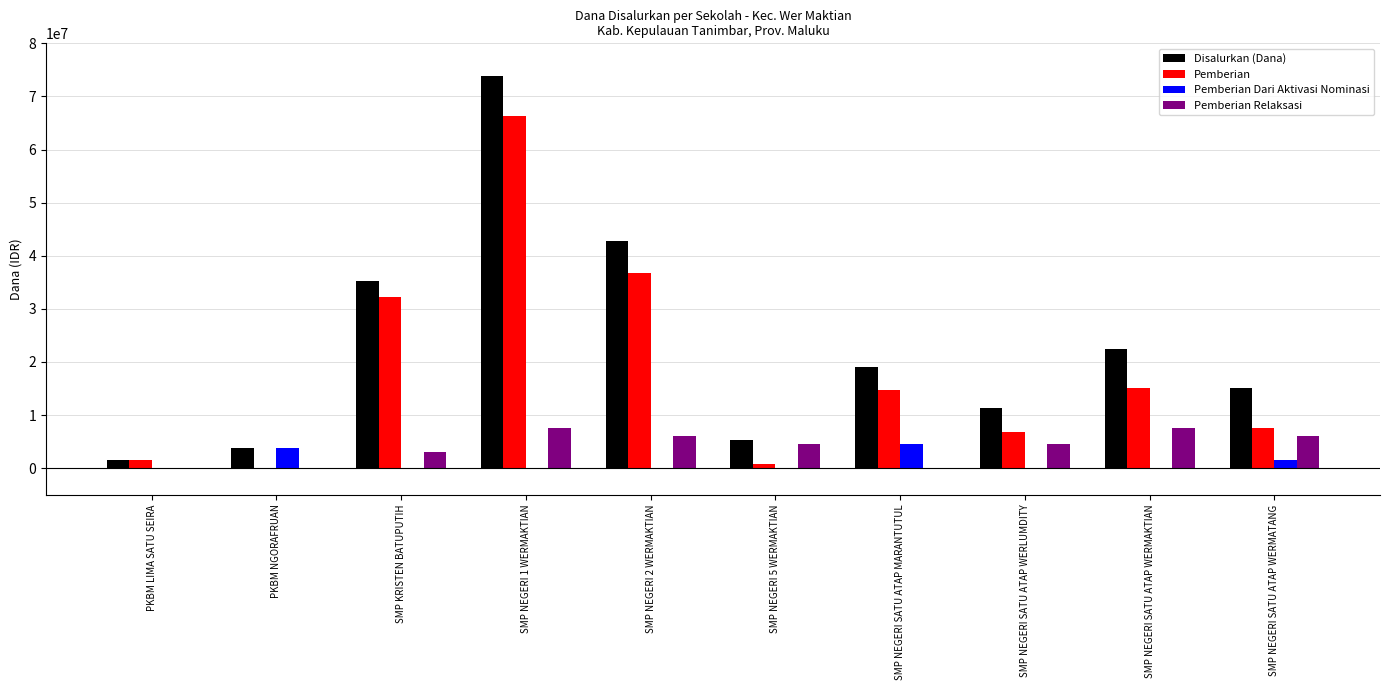

What is the highest value of the Disalurkan (Dana) series?

73875000